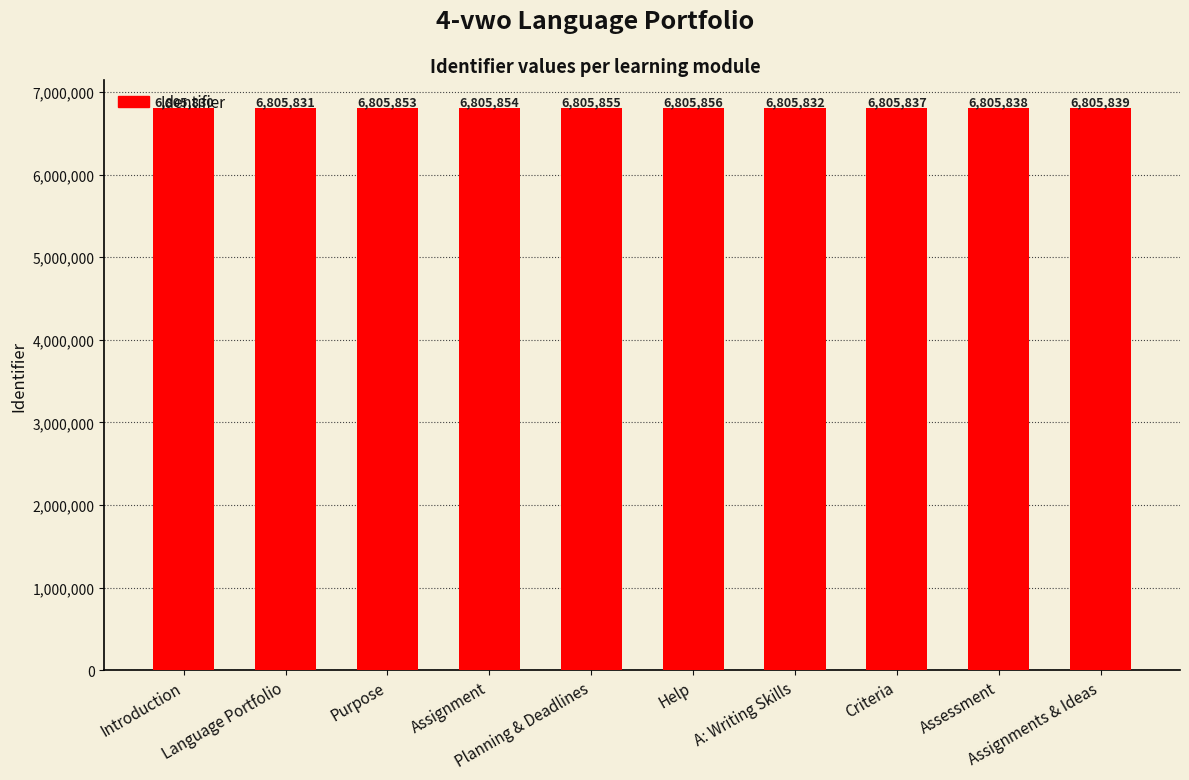

Is it true that the value at A: Writing Skills is 6805832?

True